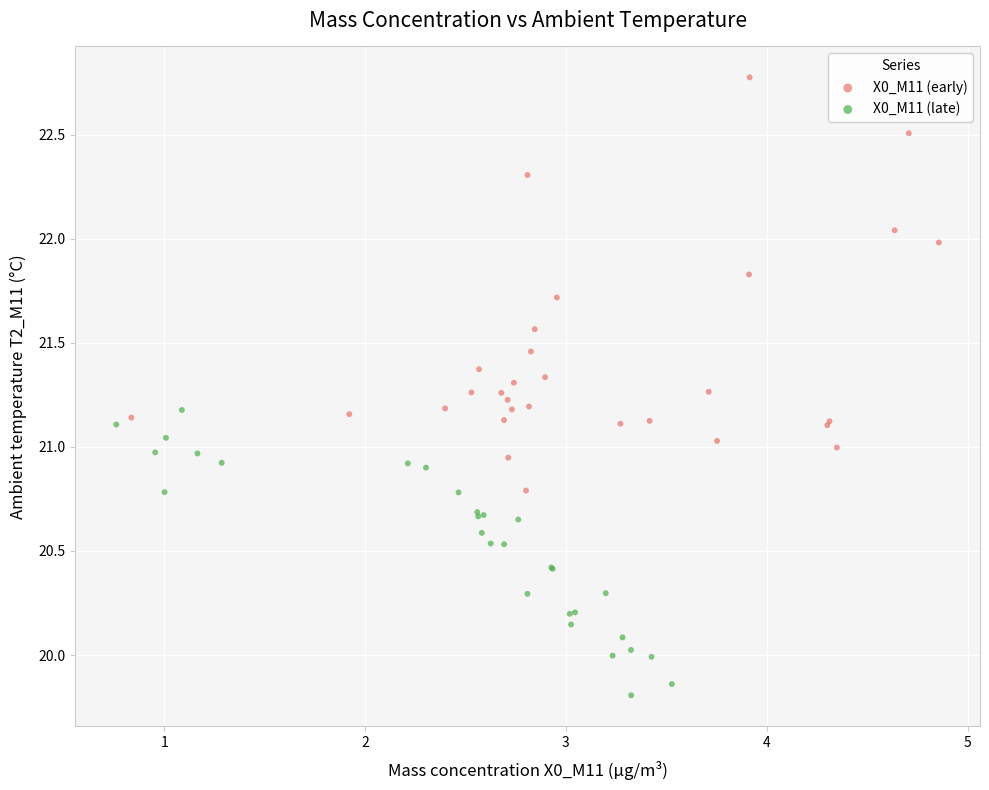

Which series reaches the maximum Y coordinate?

X0_M11 (early)